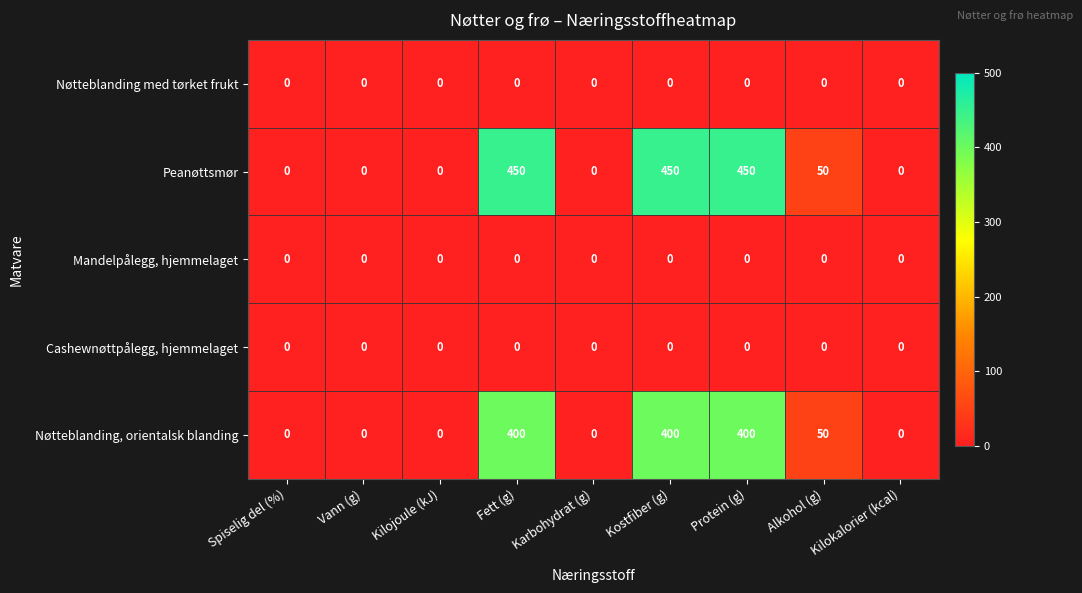

What is the sum of all Nøtteblanding, orientalsk blanding values?

1250